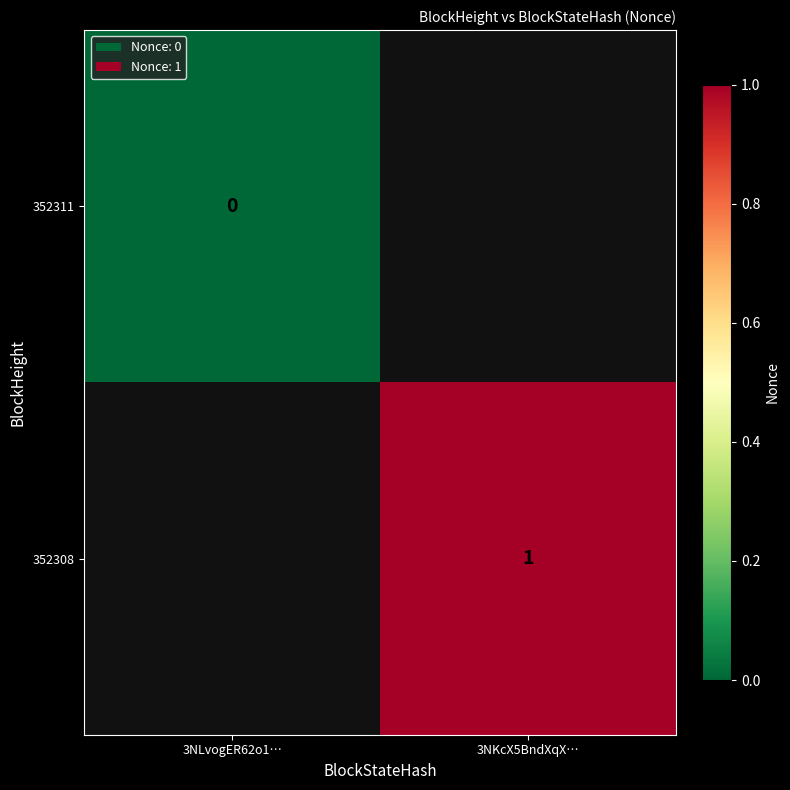

The 352308 series shows 1 at 3NKcX5BndXqX…. True or false?

True